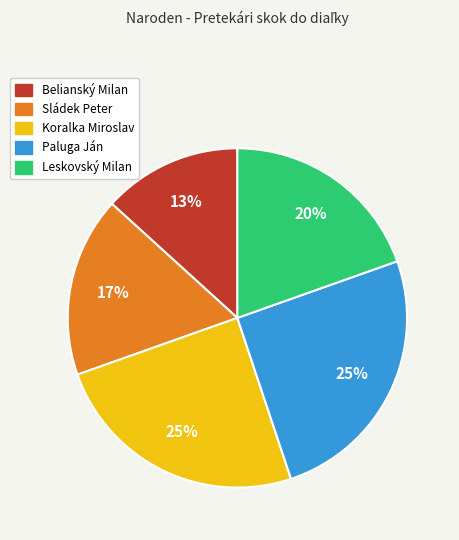

Count the number of slices in the pie.

5